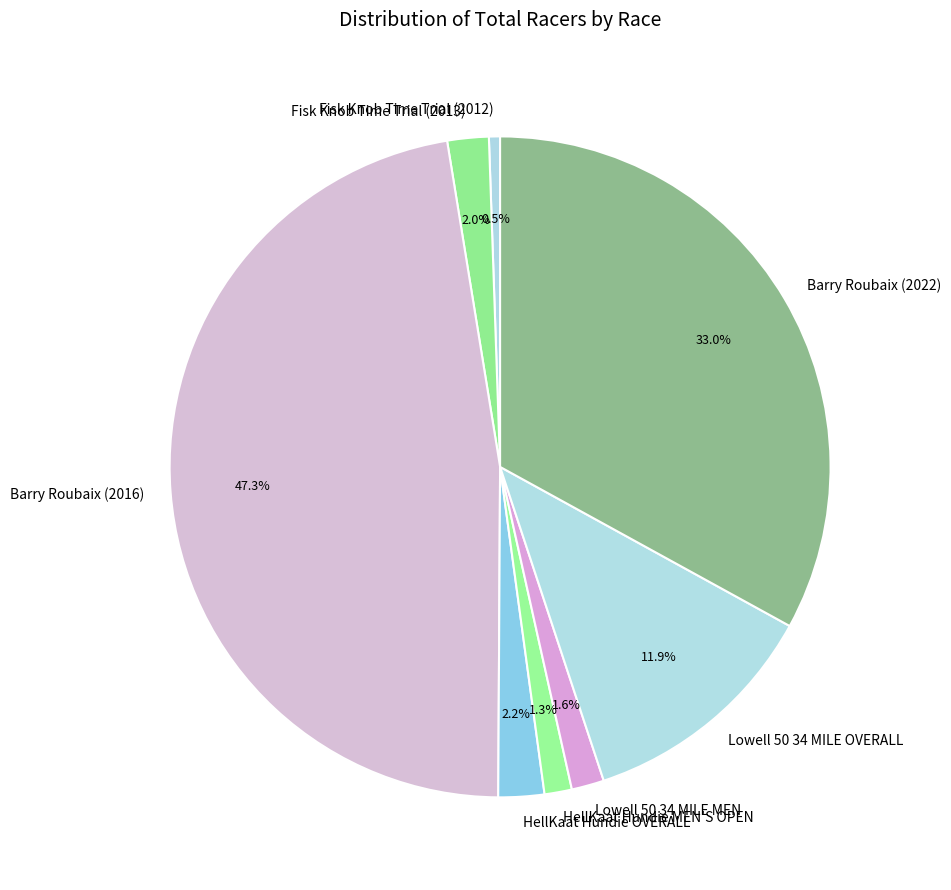

How many segments does this pie chart have?

8